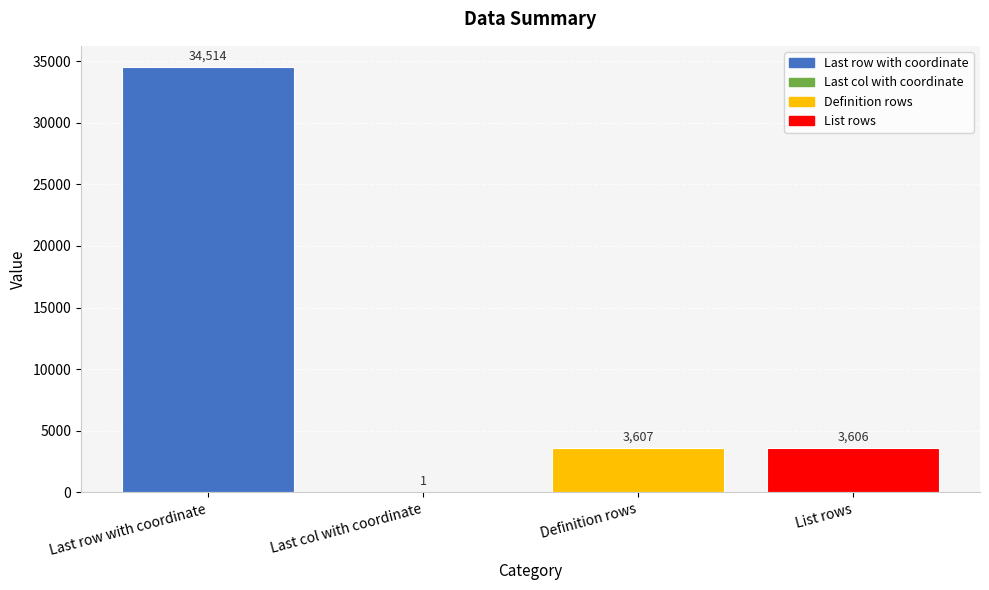

What is the ratio of the value at Last row with coordinate to the value at Definition rows?

9.6